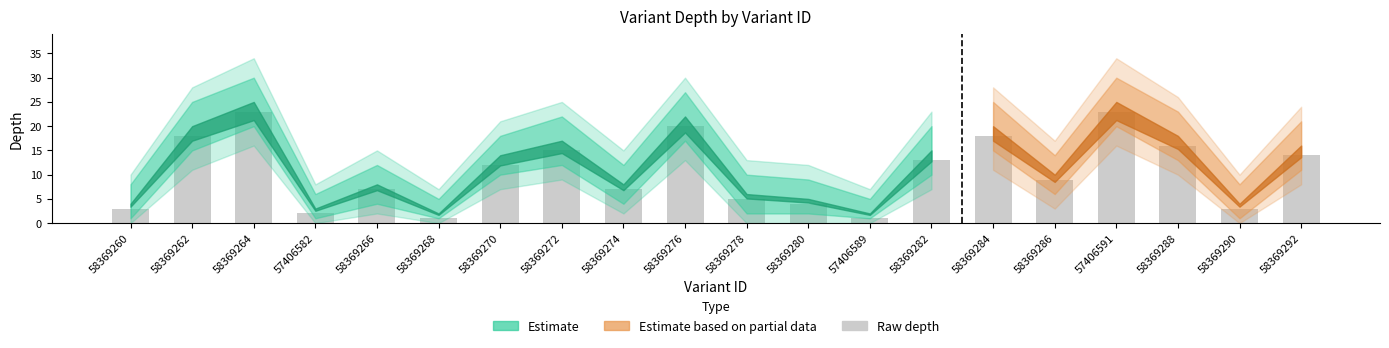

What is the maximum value shown in the chart?

23